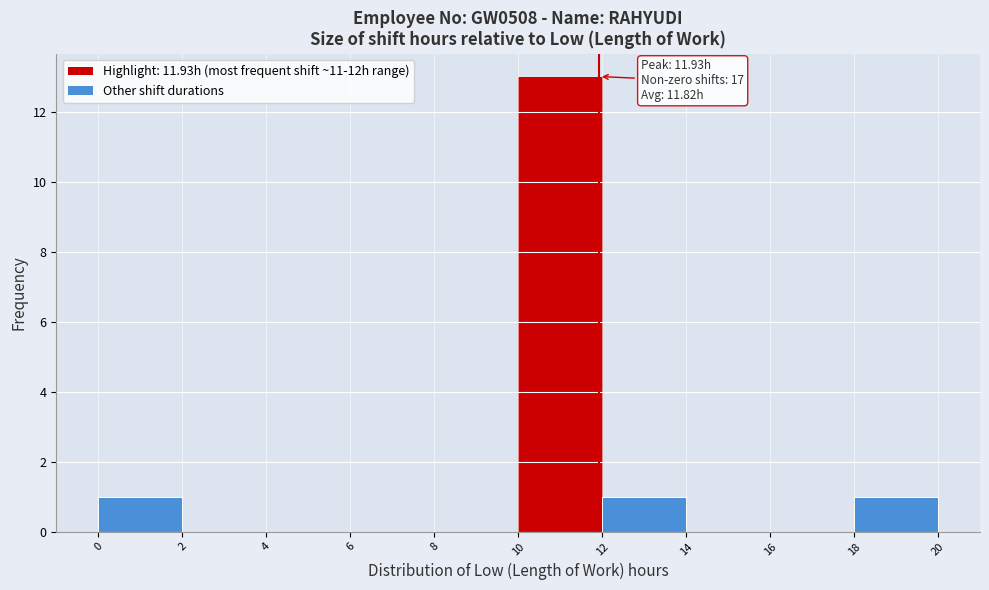

Over which range of the x-axis is the bar tallest?

10 to 12